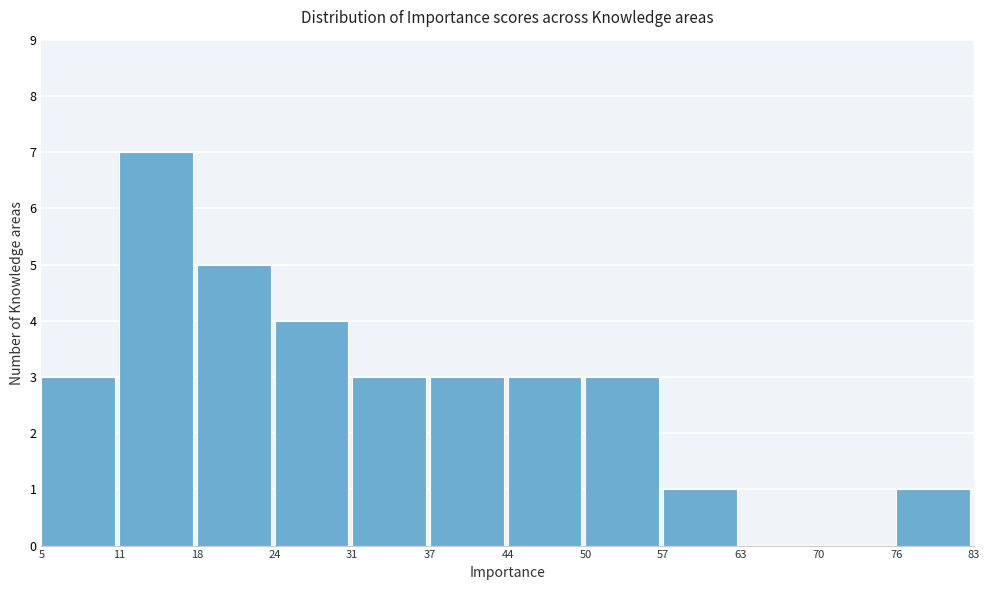

Reading left to right, list every bar in this chart as the range it spans on the x-axis followed by its height. The values are not printed on the chart, so give them approximately, as read against the axis.

5 to 11: 3
11 to 18: 7
18 to 24: 5
24 to 31: 4
31 to 37: 3
37 to 44: 3
44 to 50: 3
50 to 57: 3
57 to 63: 1
63 to 70: 0
70 to 76: 0
76 to 83: 1